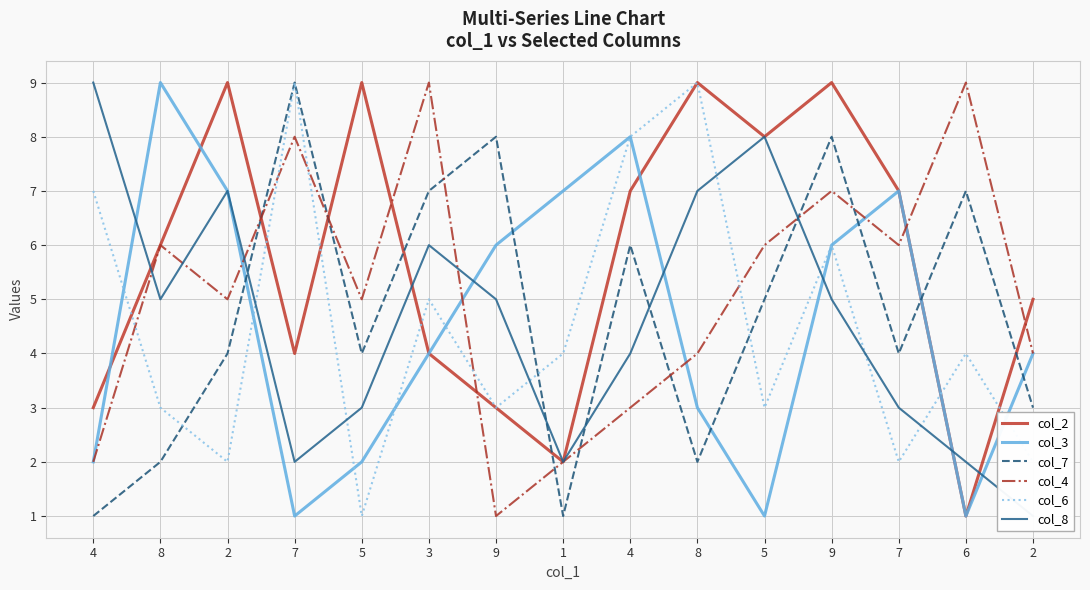

List the series in order of their peak value, lowest first.

col_2, col_3, col_7, col_4, col_6, col_8